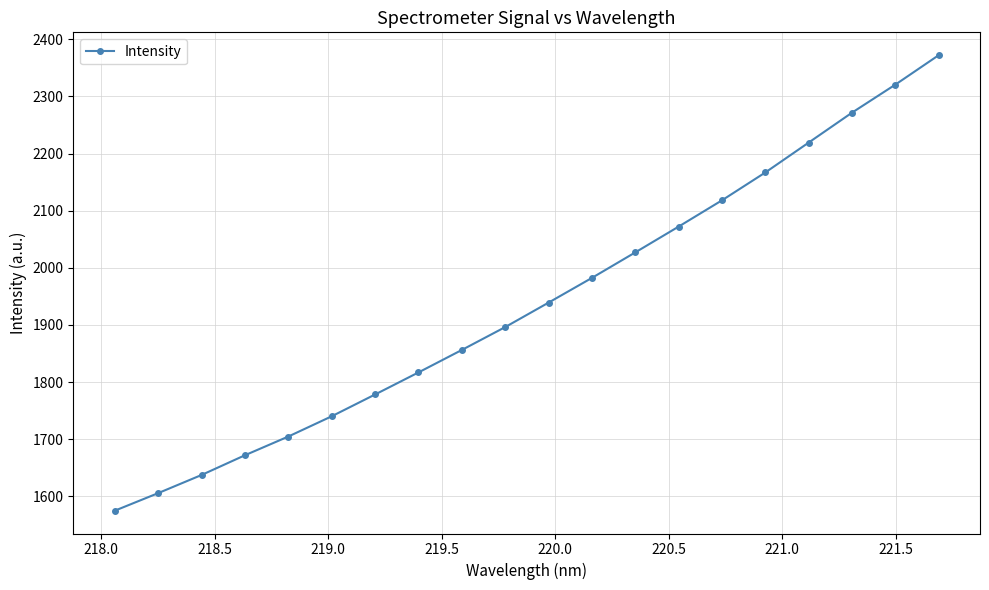

How many values are below 1939?

10